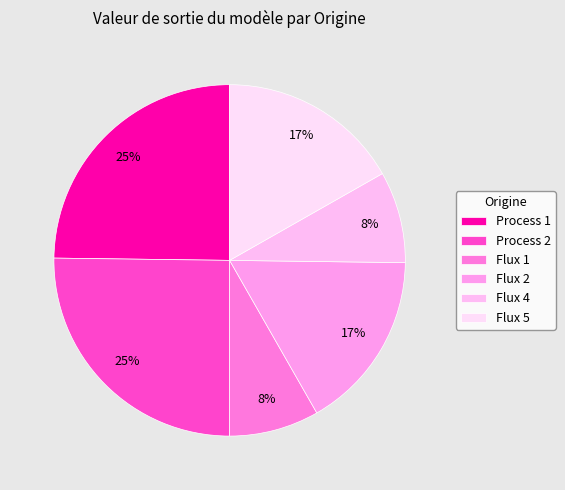

To the nearest percent, what is the combined percentage of Flux 1 and Process 1?

33%